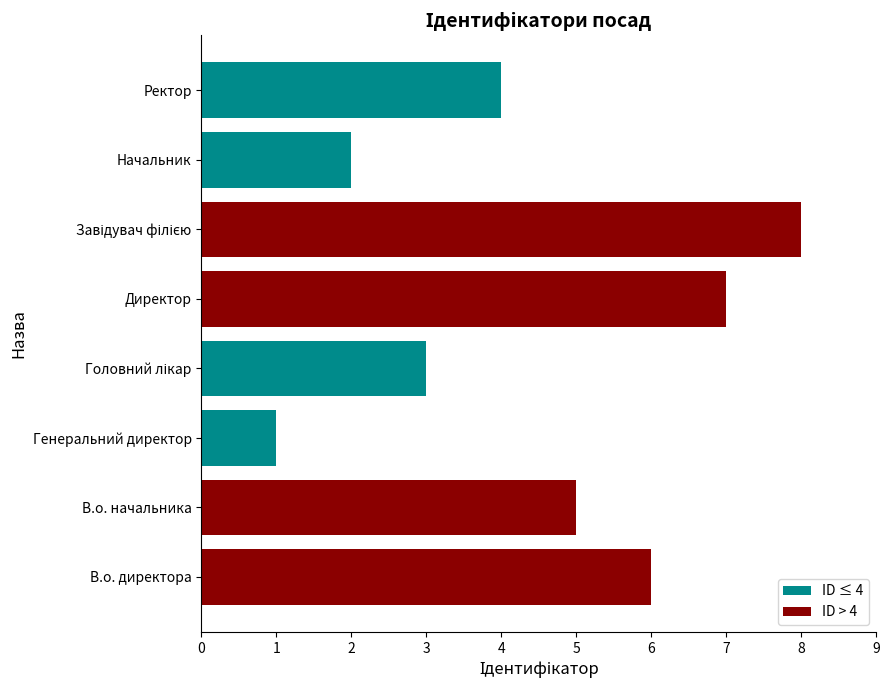

What is the maximum value shown in the chart?

8